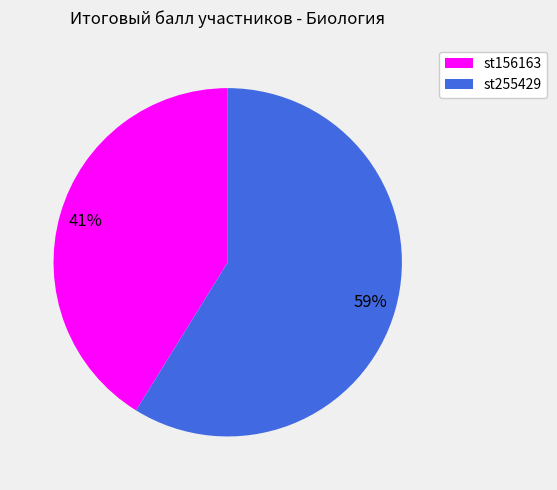

To the nearest percent, what portion does st156163 represent?

41%